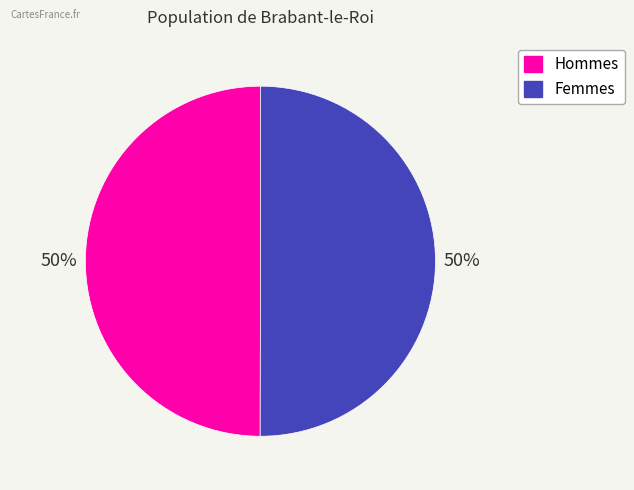

To the nearest percent, what is the average slice percentage?

50%